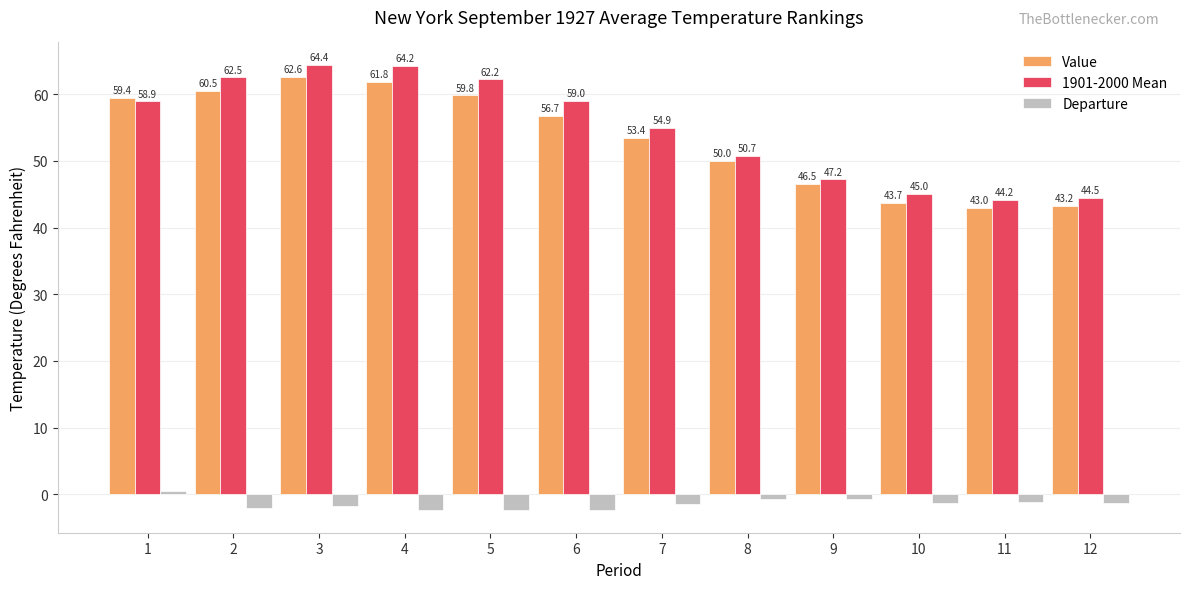

What is the difference between the highest and lowest values at 9?

47.9